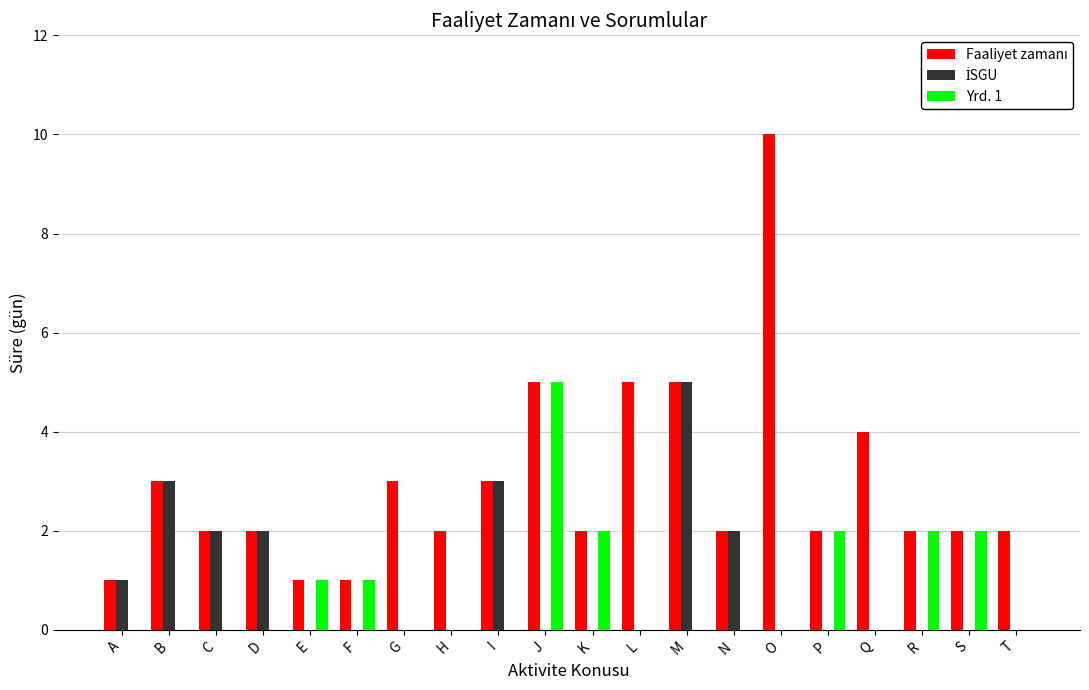

What is the total value across all series at I?

6